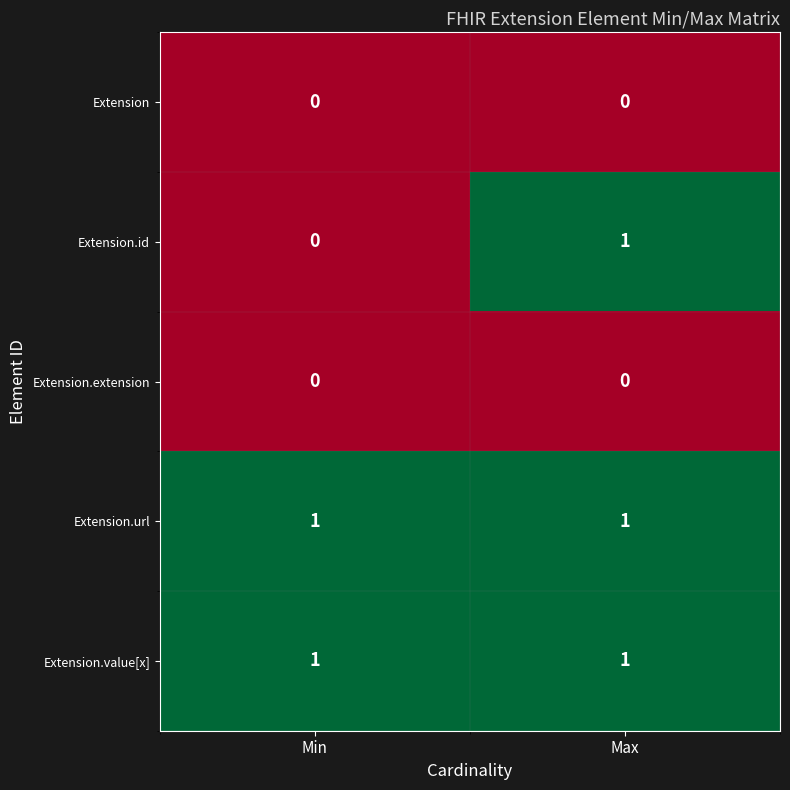

The Extension.url series shows 2 at Max. True or false?

False